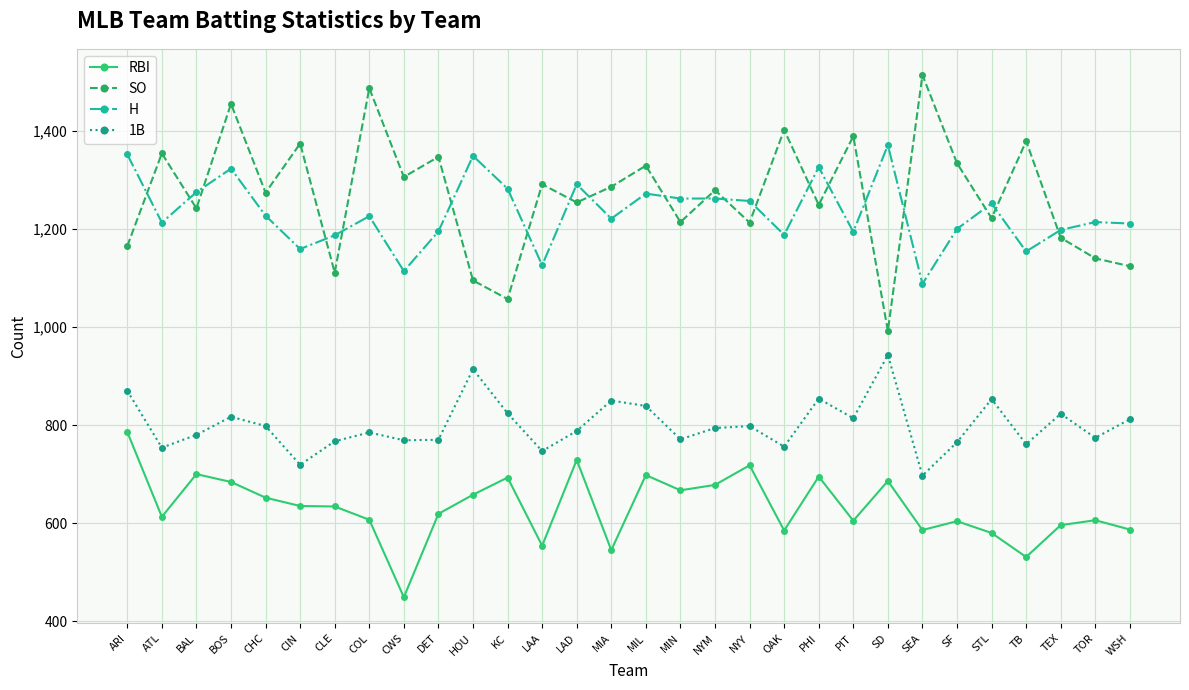

What is the difference between the highest and lowest values at ARI?

566